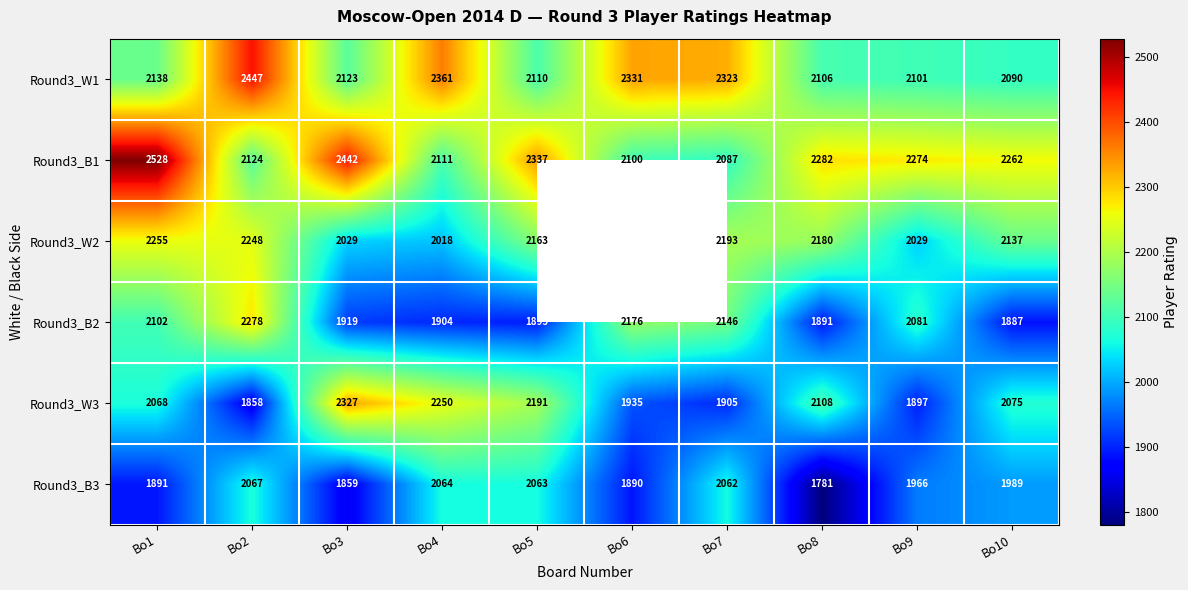

Count the number of categories in the chart.

10